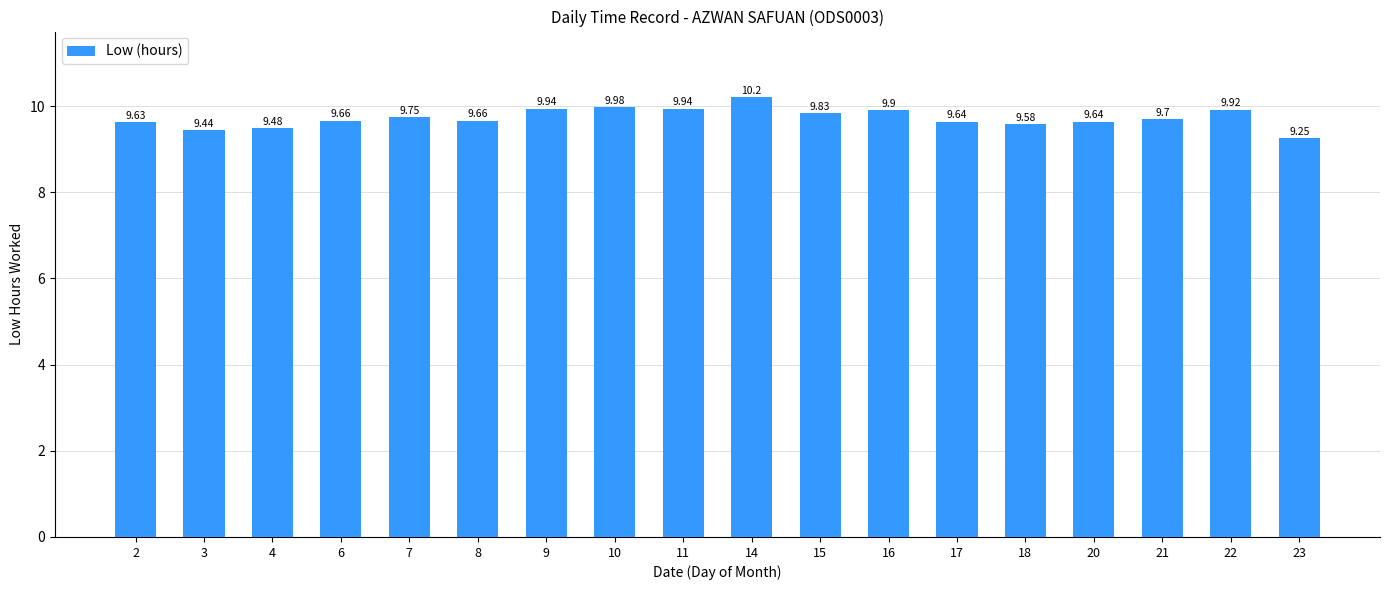

What is the difference between the values at 23 and 11?

0.7